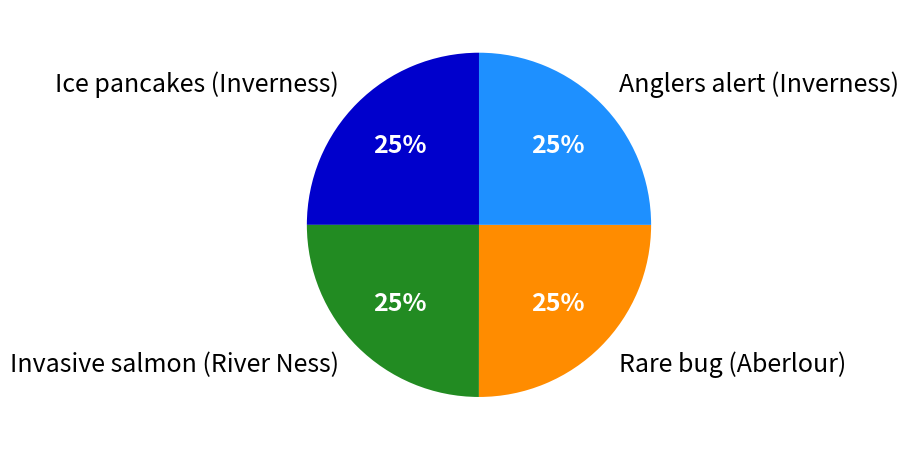

Count the number of slices in the pie.

4